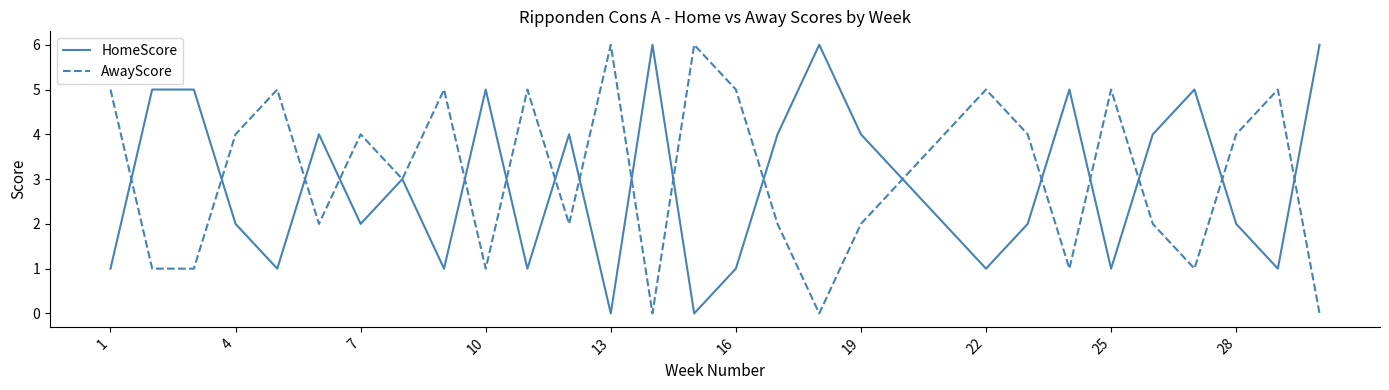

What is the greatest value displayed?

6